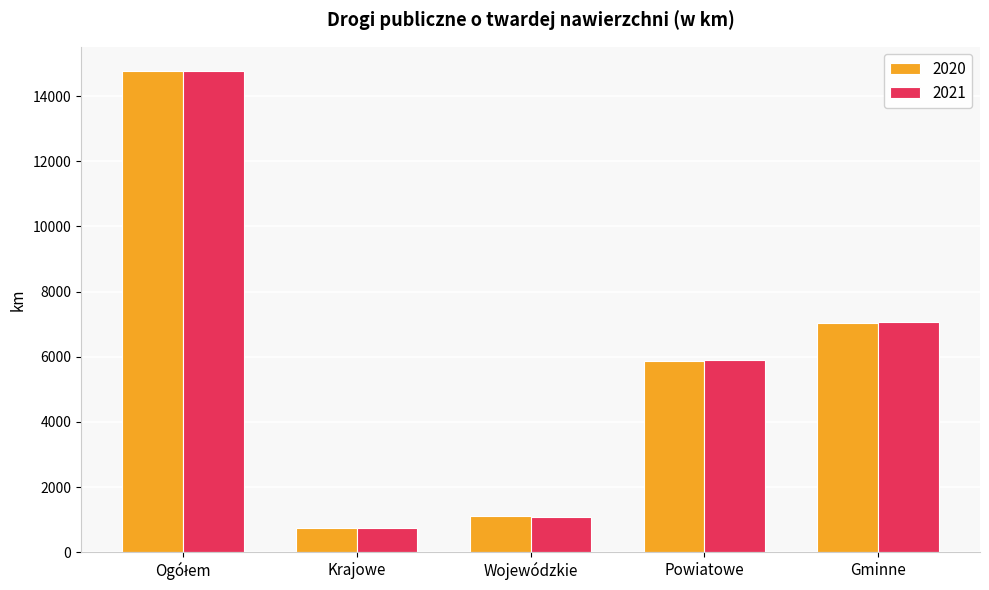

Reading right to left, list all the values displayed in this chart.

2020: 7031.7	5874.1	1112.0	756.7	14774.5
2021: 7052.2	5890.3	1079.0	756.7	14778.2